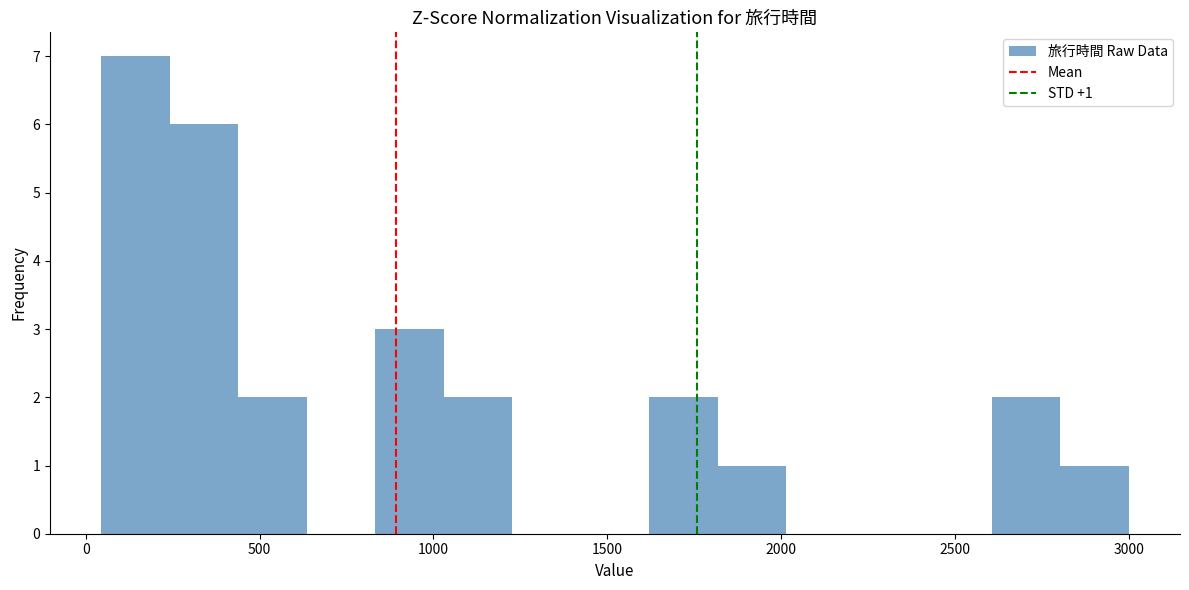

Around what value on the x-axis is the tallest bar? Give the approximate position of its centre, as read against the axis.

150